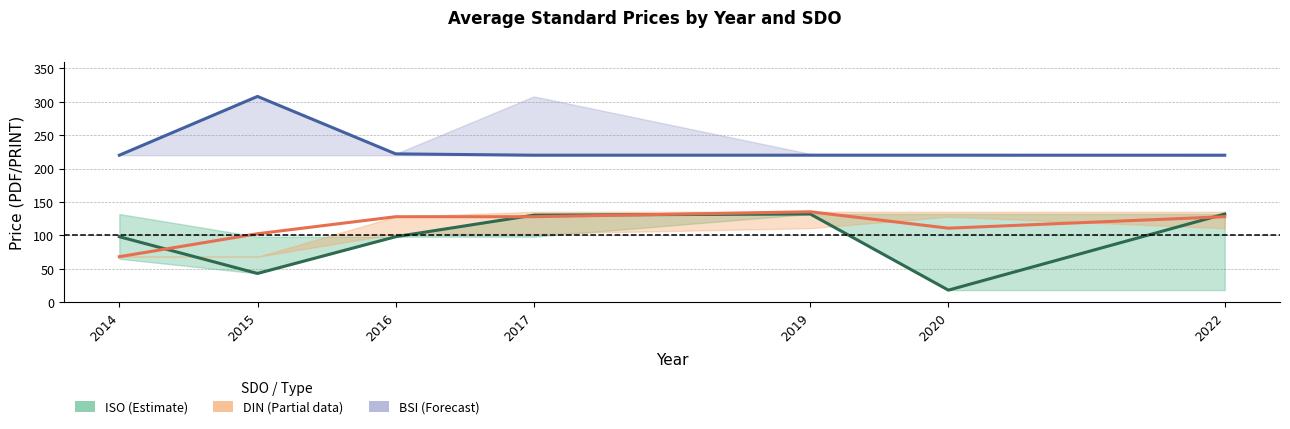

What is the value of the BSI point at the 6th from the left?

220.0